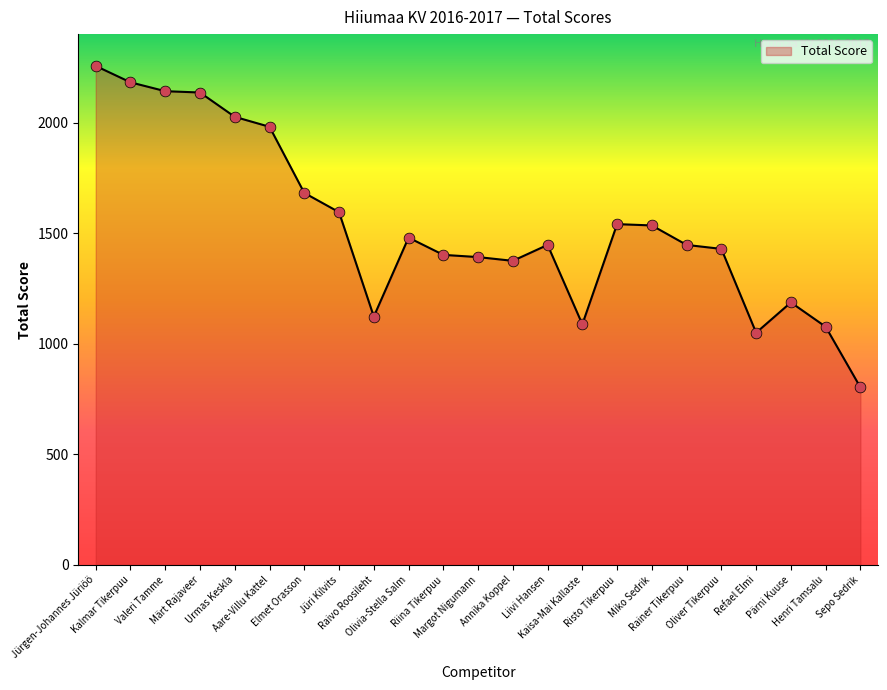

Between Sepo Sedrik and Henri Tamsalu, which is larger?

Henri Tamsalu